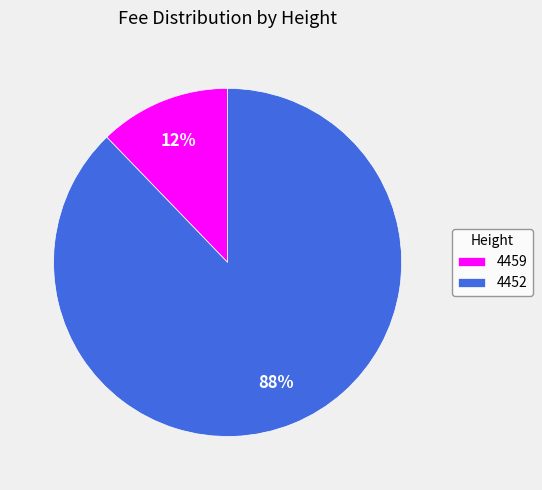

Rank the categories by value from lowest to highest.

4459, 4452